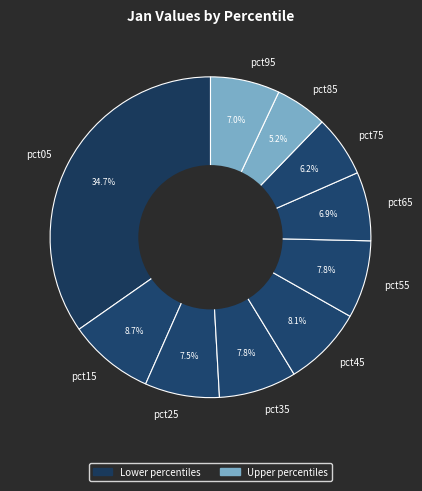

To the nearest percent, what portion does pct85 represent?

5%